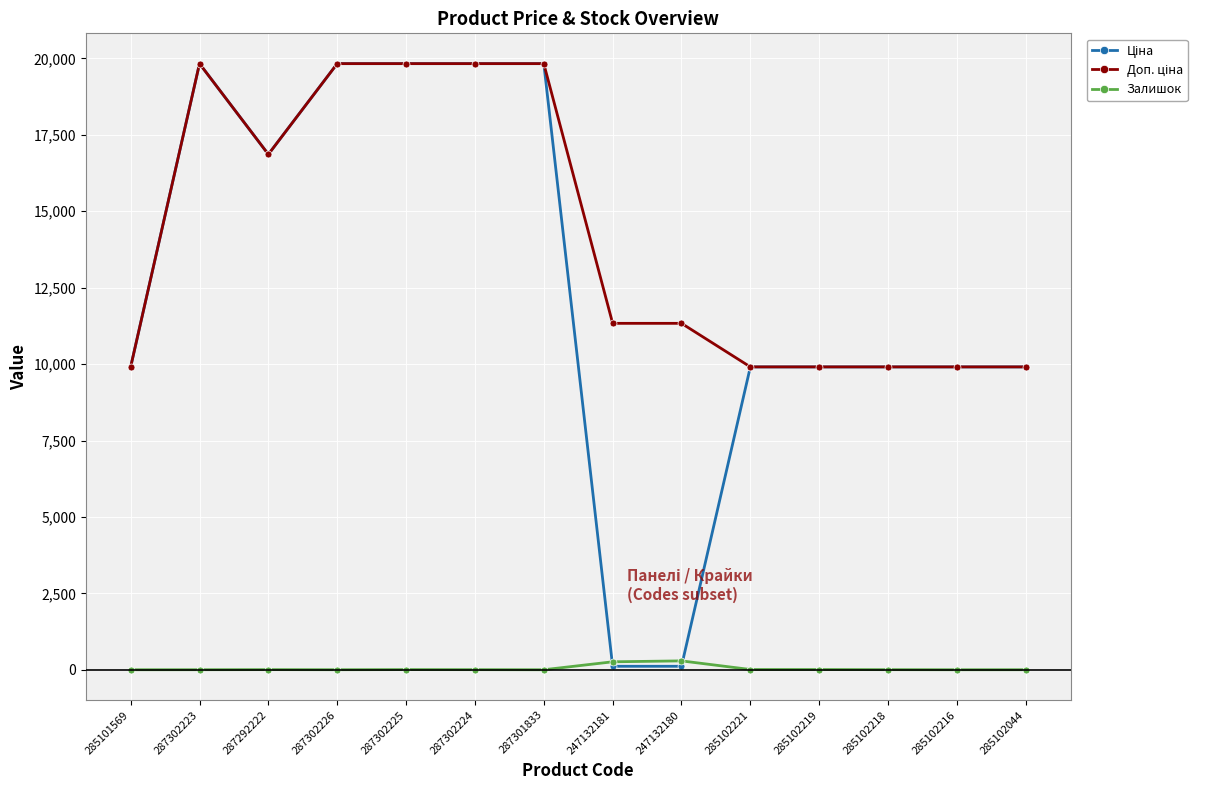

Does the chart display data point markers on the line(s)?

Yes